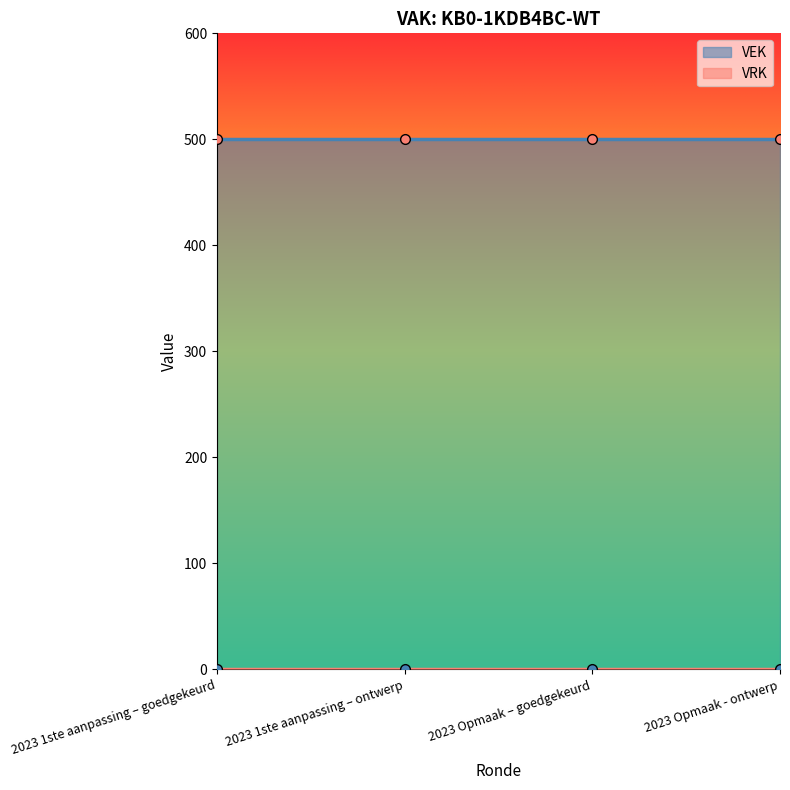

What is the minimum value for VEK?

500